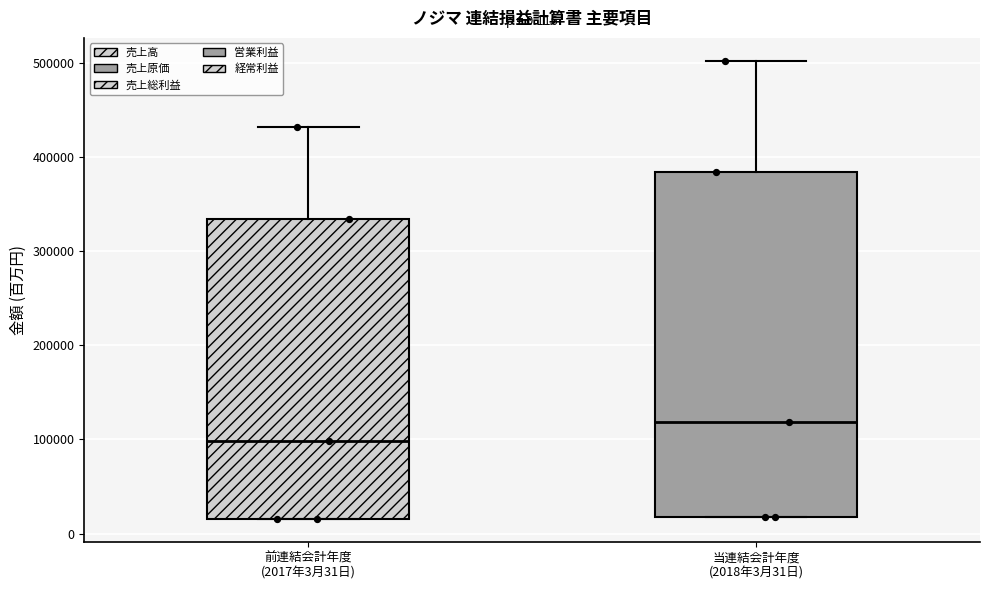

Which box has the lowest median line?

前連結会計年度 (2017年3月31日)